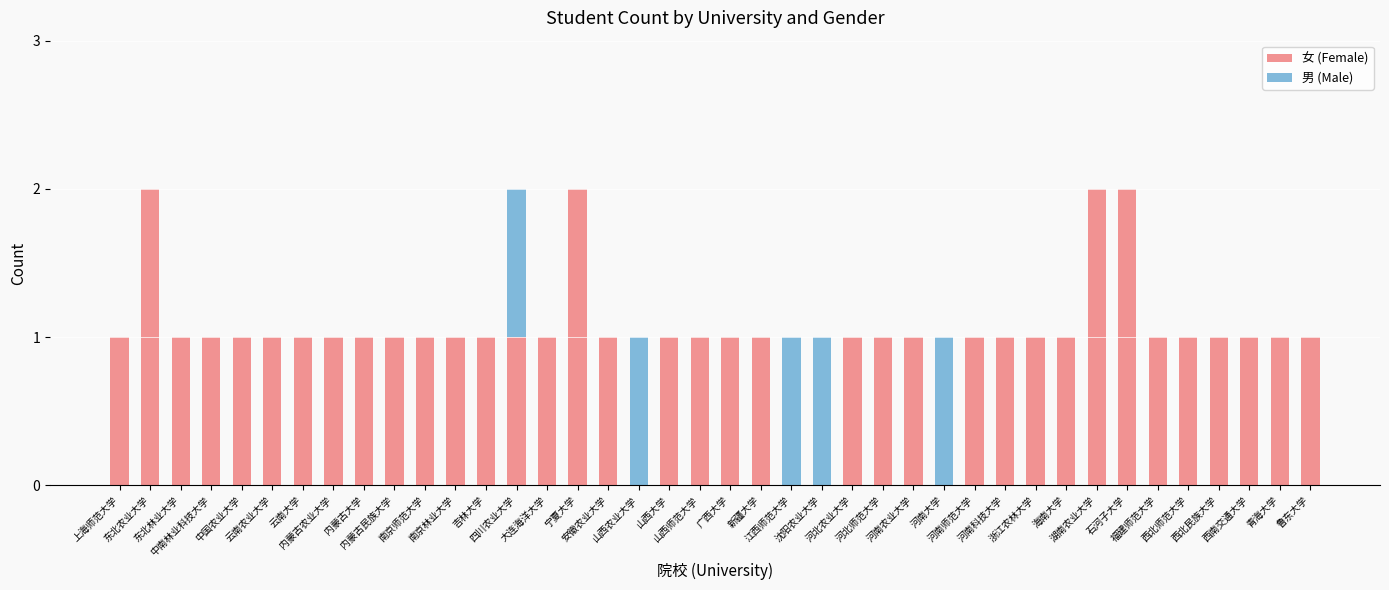

What is the sum of all 女 (Female) values?

40